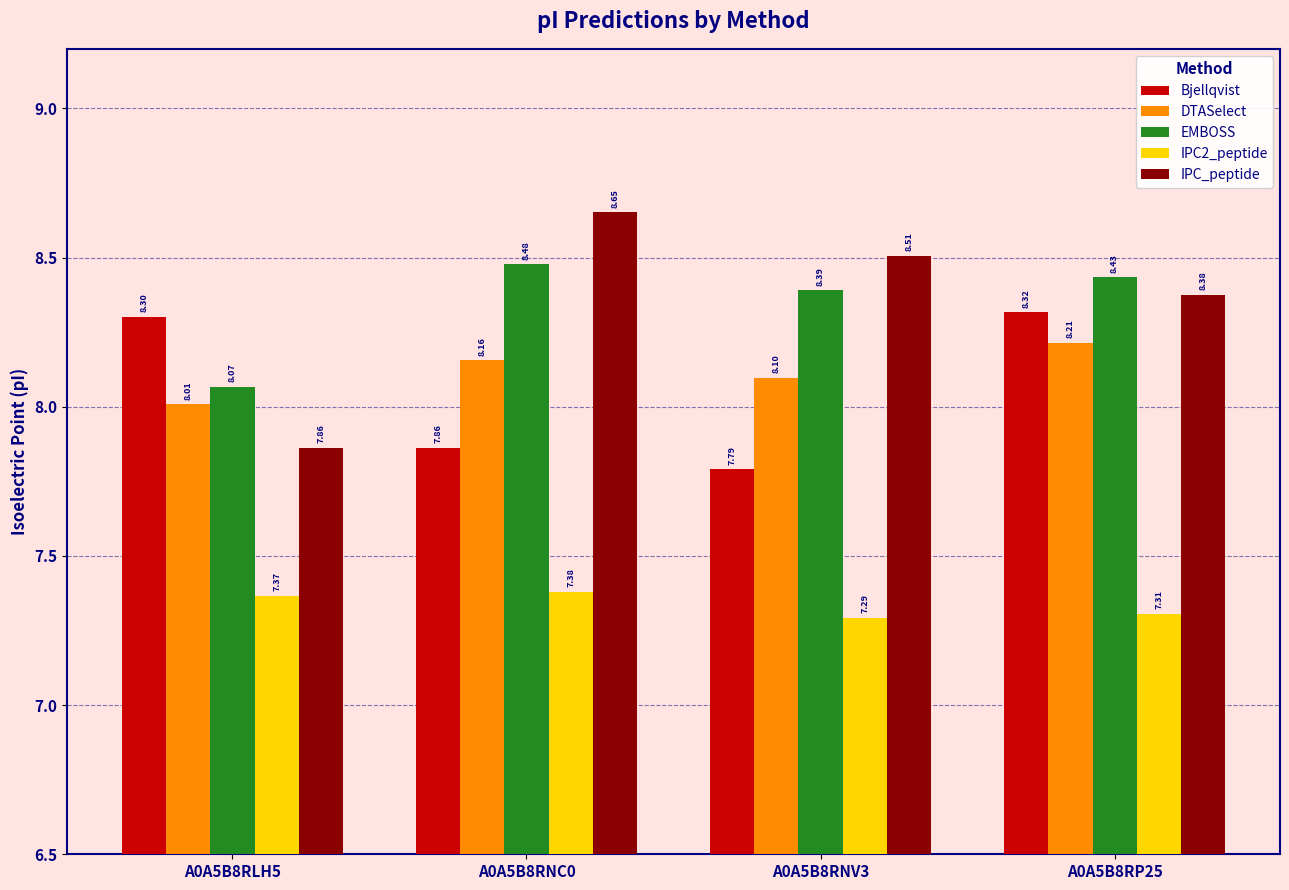

Which category has the lowest value in the EMBOSS series?

A0A5B8RLH5